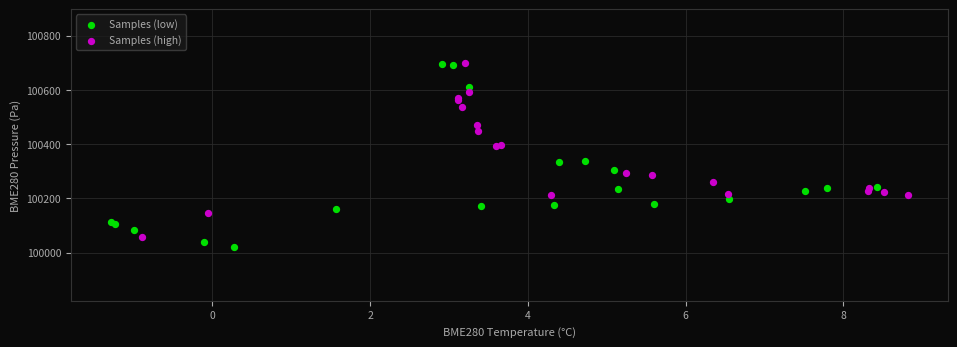

Which series has the widest spread of Y values?

Samples (low)